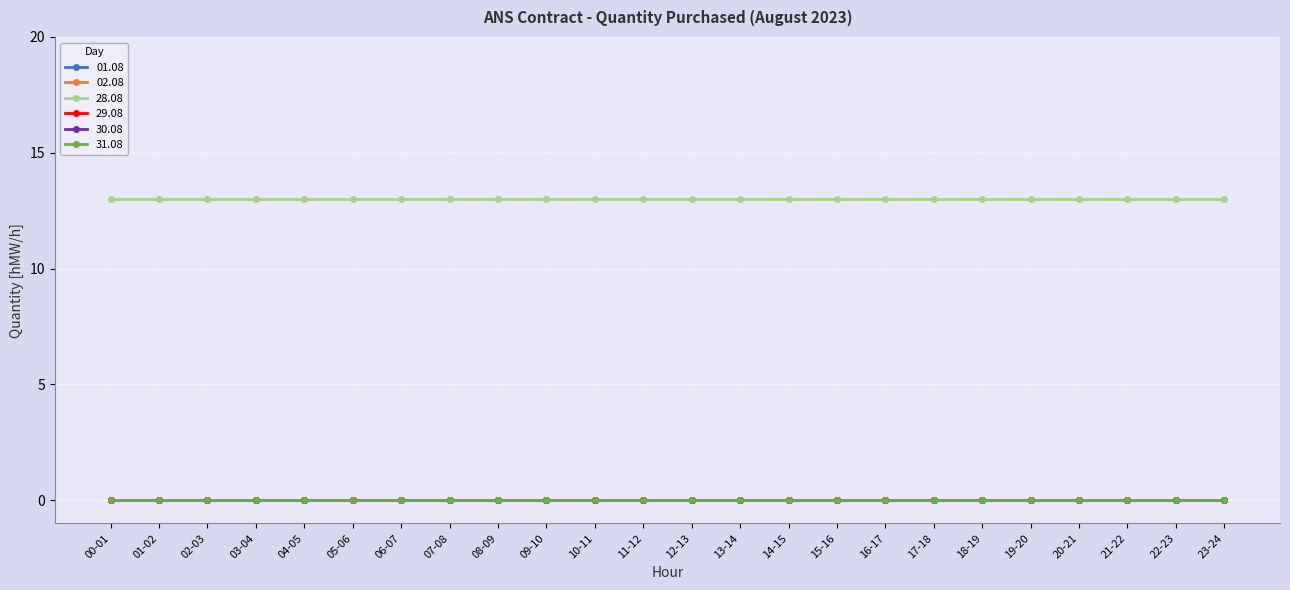

List the series in order of their peak value, lowest first.

01.08, 02.08, 29.08, 30.08, 31.08, 28.08